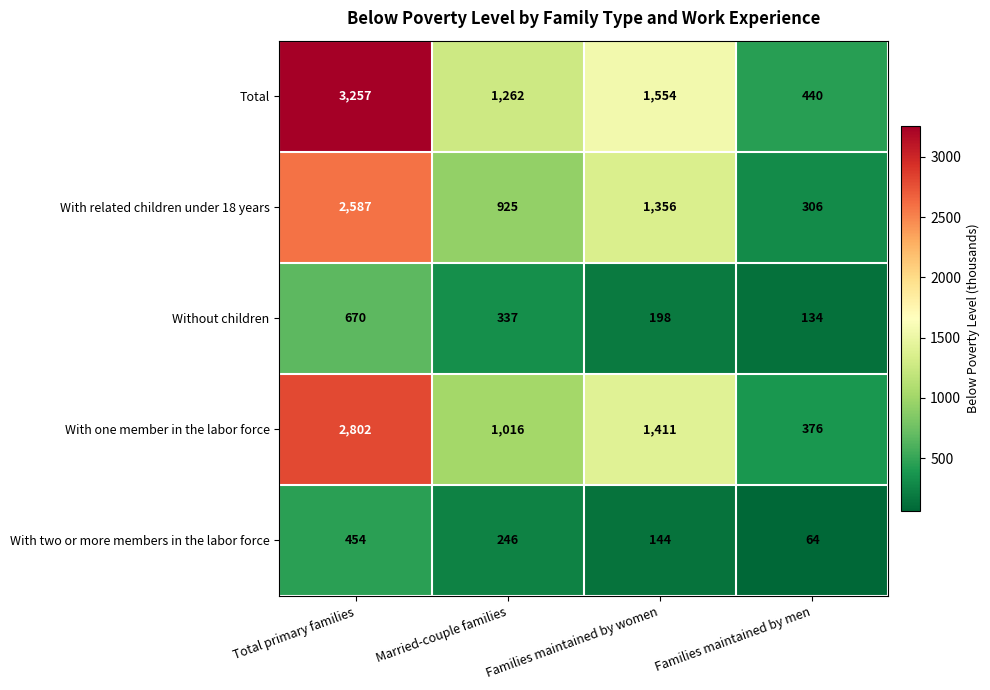

True or false: With two or more members in the labor force has a value of 784 at Total primary families.

False